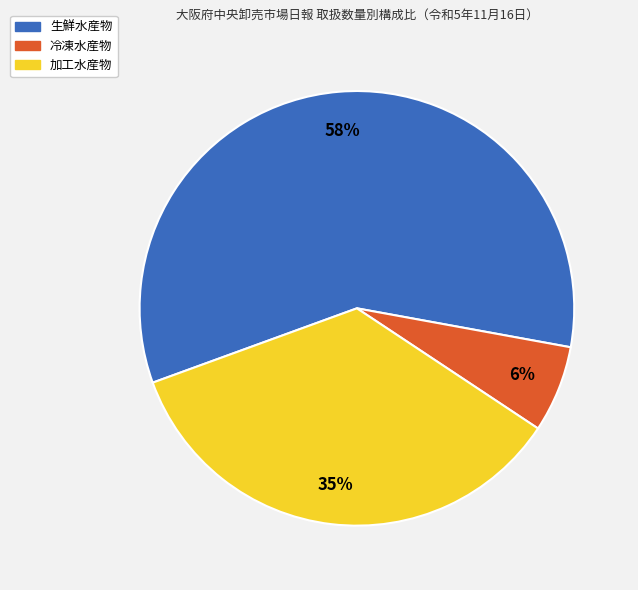

Which slice is the largest?

生鮮水産物